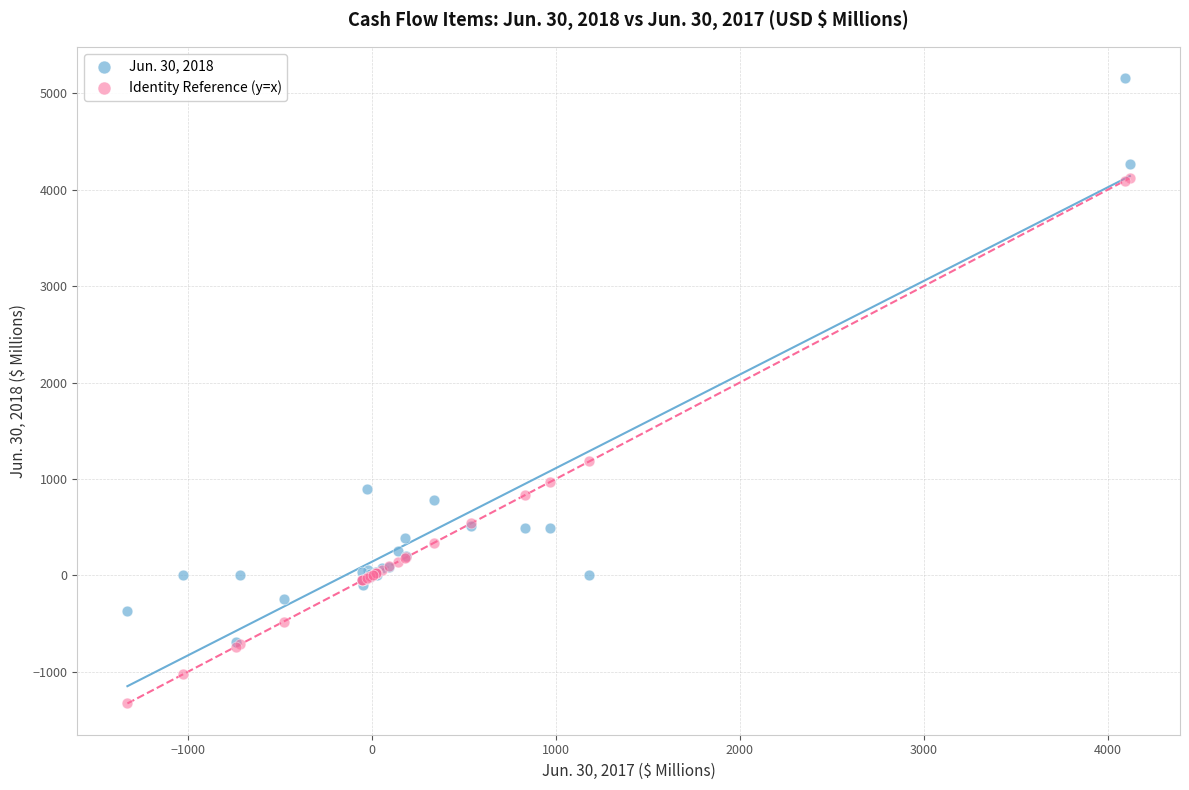

Which series reaches the maximum Y coordinate?

Jun. 30, 2018